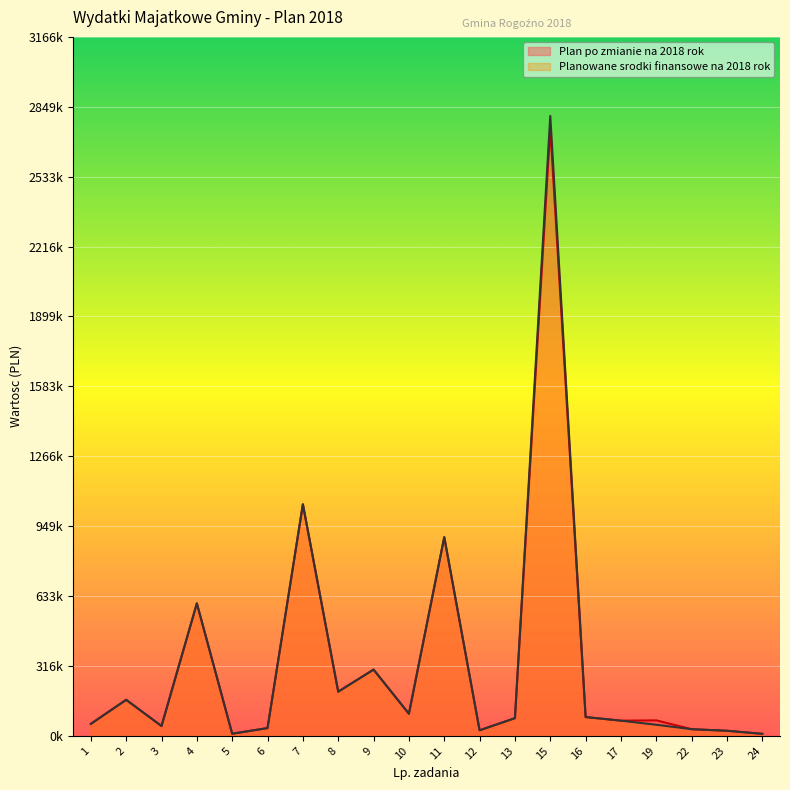

True or false: Planowane srodki finansowe na 2018 rok has a value of 30000.0 at 22.

True